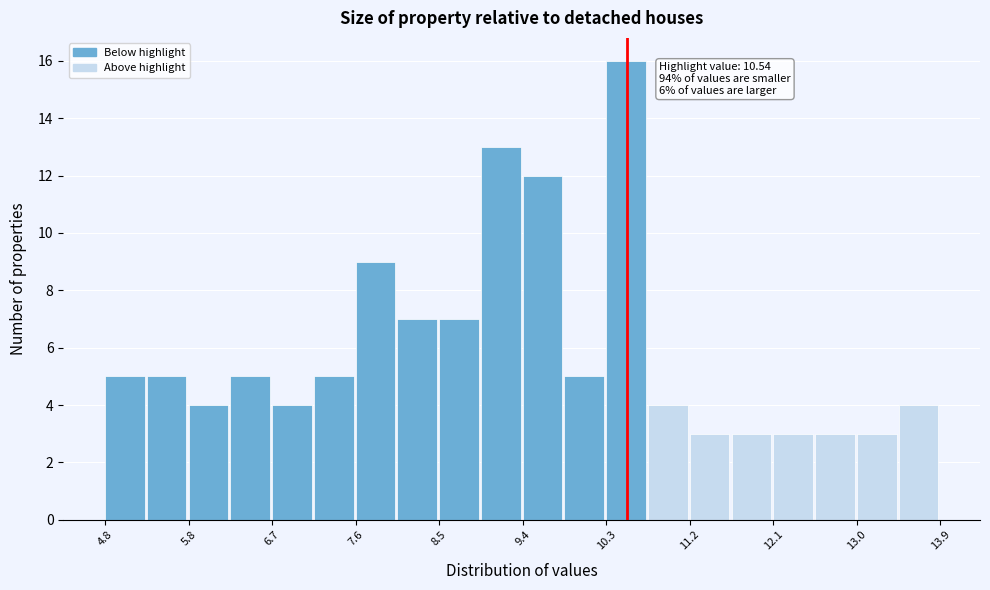

Which range on the x-axis has the tallest bar?

10.3 to 10.8